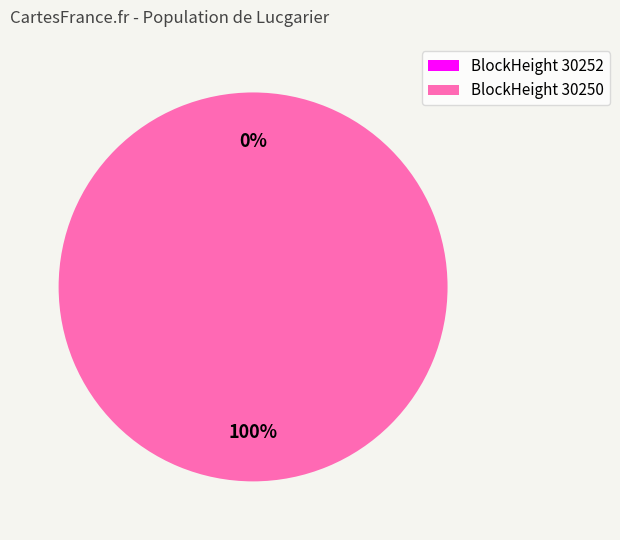

Count the number of slices in the pie.

2